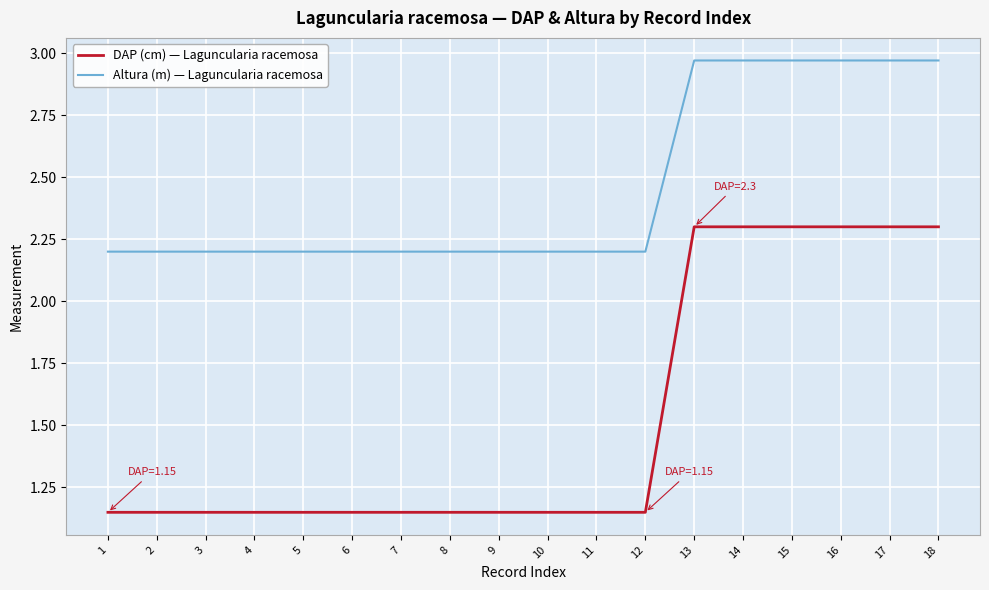

What is the difference between the highest and lowest values at 17?

0.7